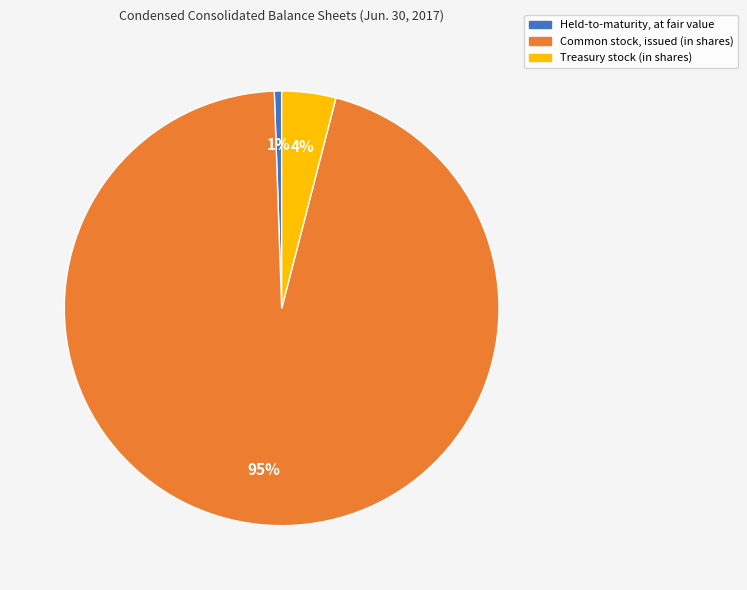

Is there any slice that represents more than half of the pie?

Yes